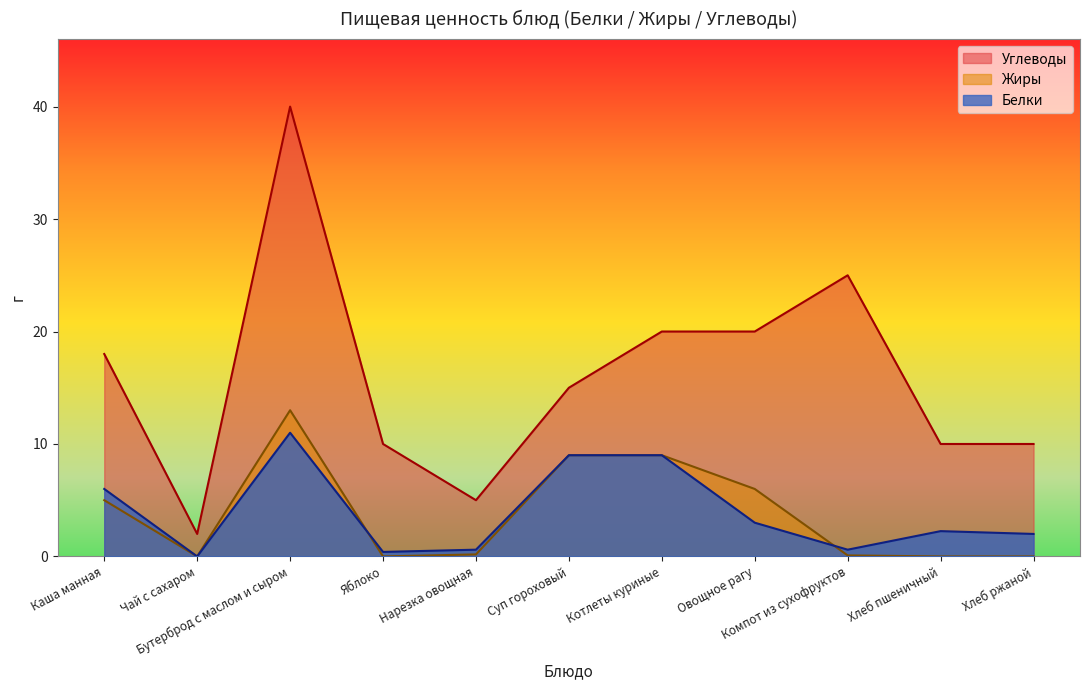

True or false: Углеводы and Жиры intersect in this chart.

False